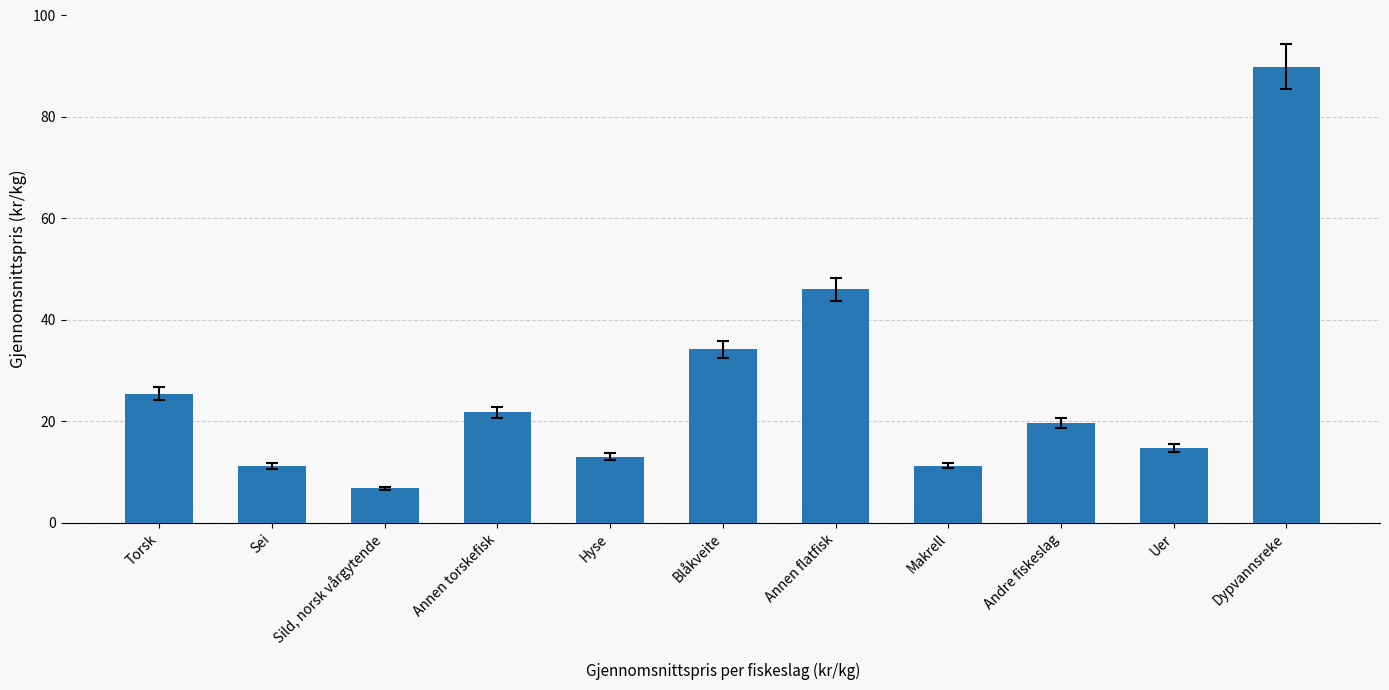

What position from the right is Sild, norsk vårgytende?

9